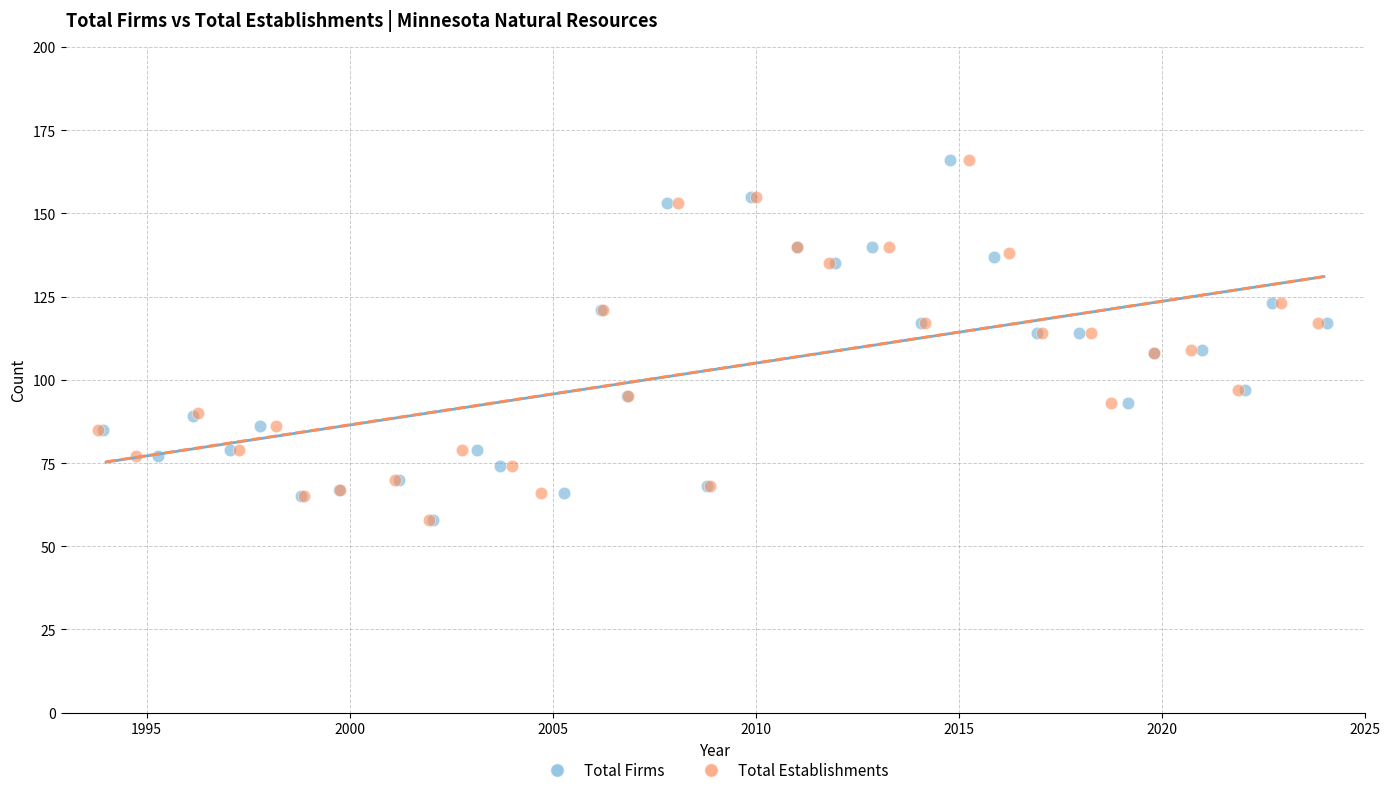

What are all the series names shown in the legend?

Total Firms, Total Establishments